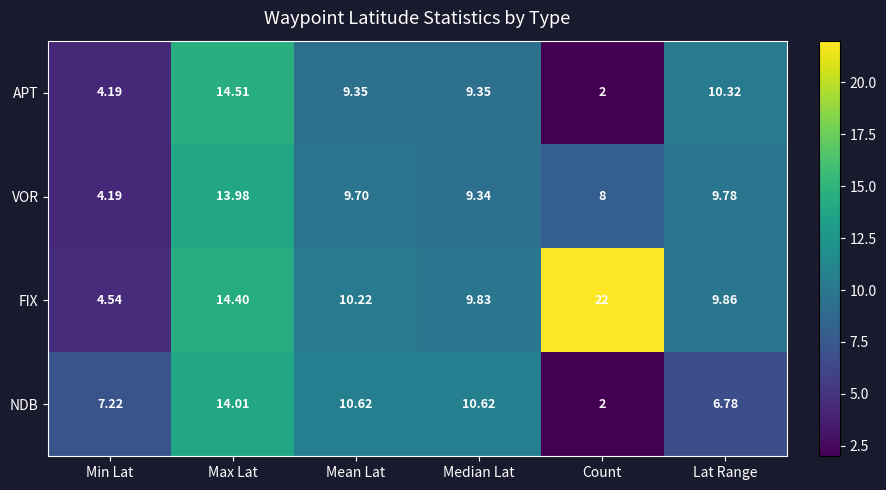

Where does the APT series first go above 9?

Max Lat